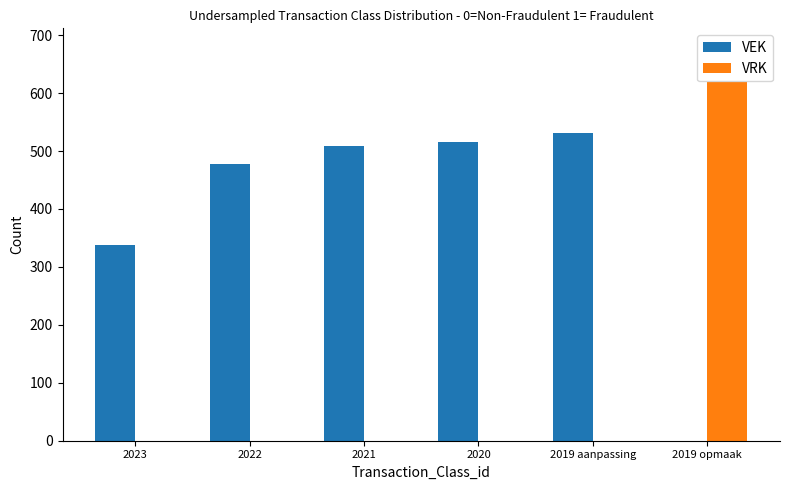

What is the sum of all VRK values?

619